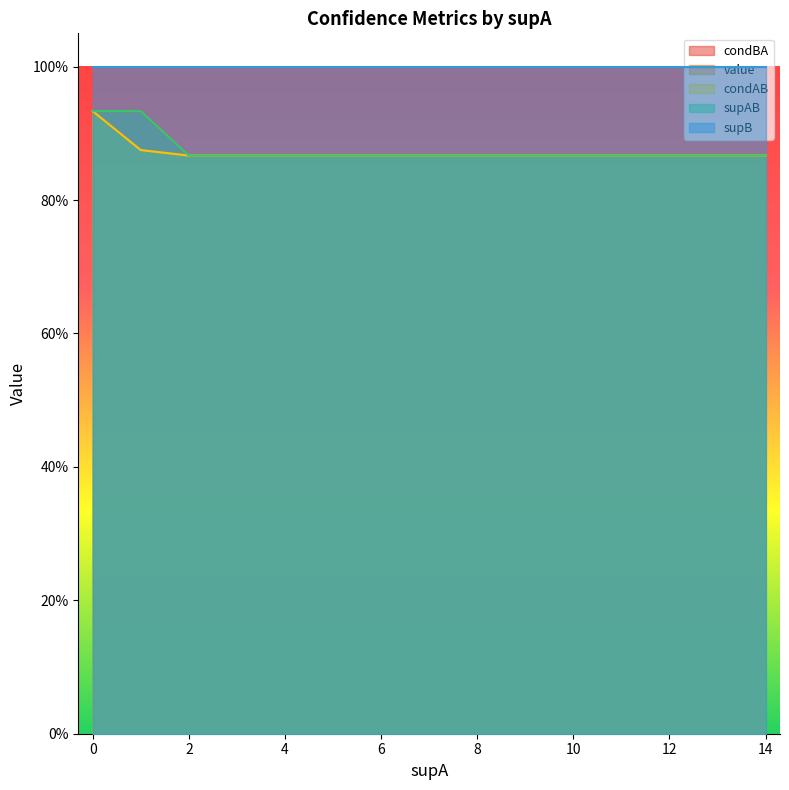

The value of supAB at 4 is 0.3. True or false?

False